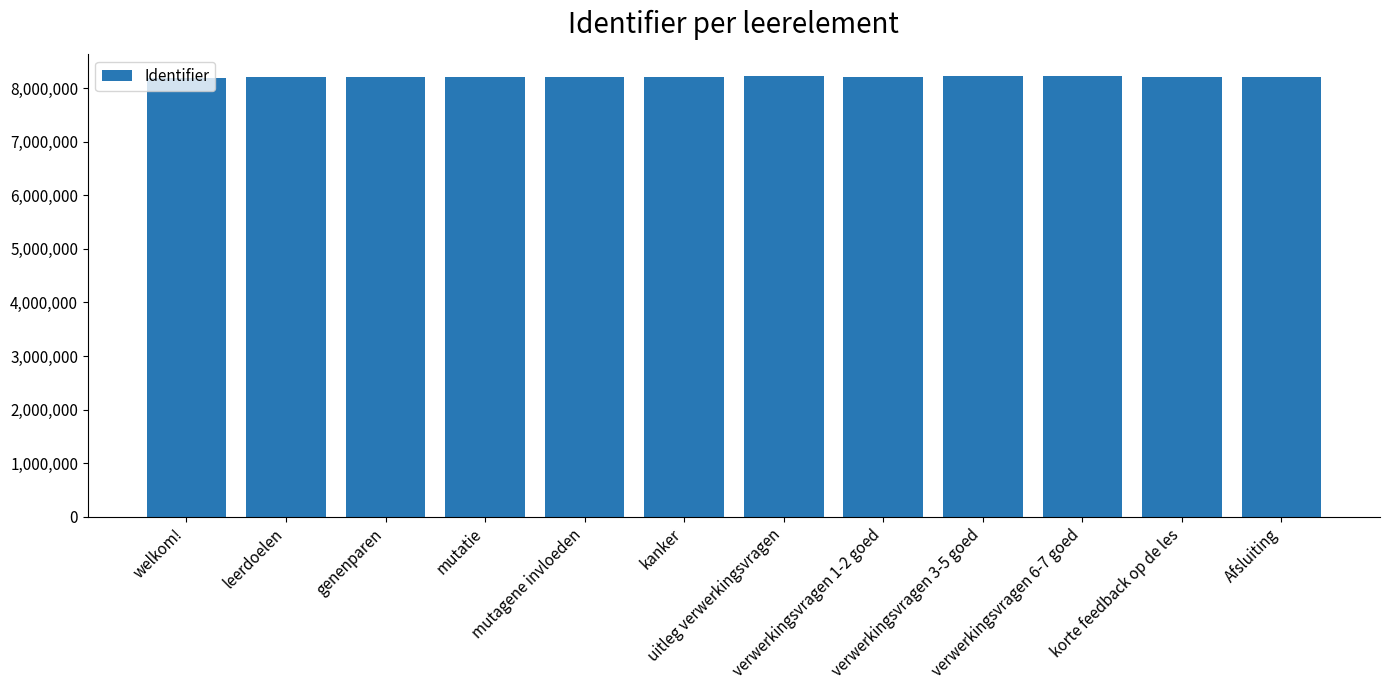

What is the change in value from uitleg verwerkingsvragen to verwerkingsvragen 3-5 goed?

-1483